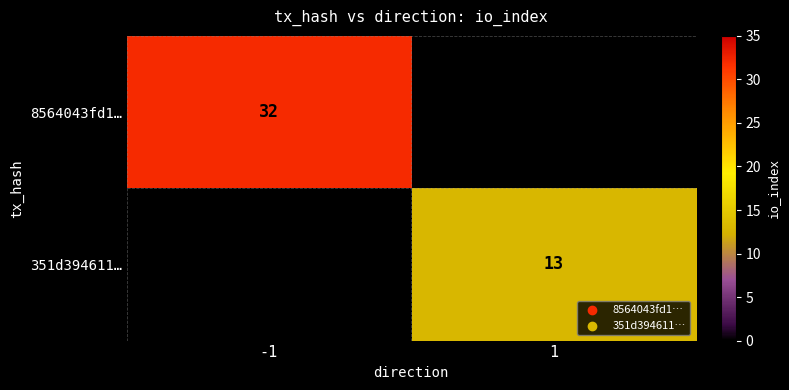

The 351d394611… series shows 3 at 1. True or false?

False